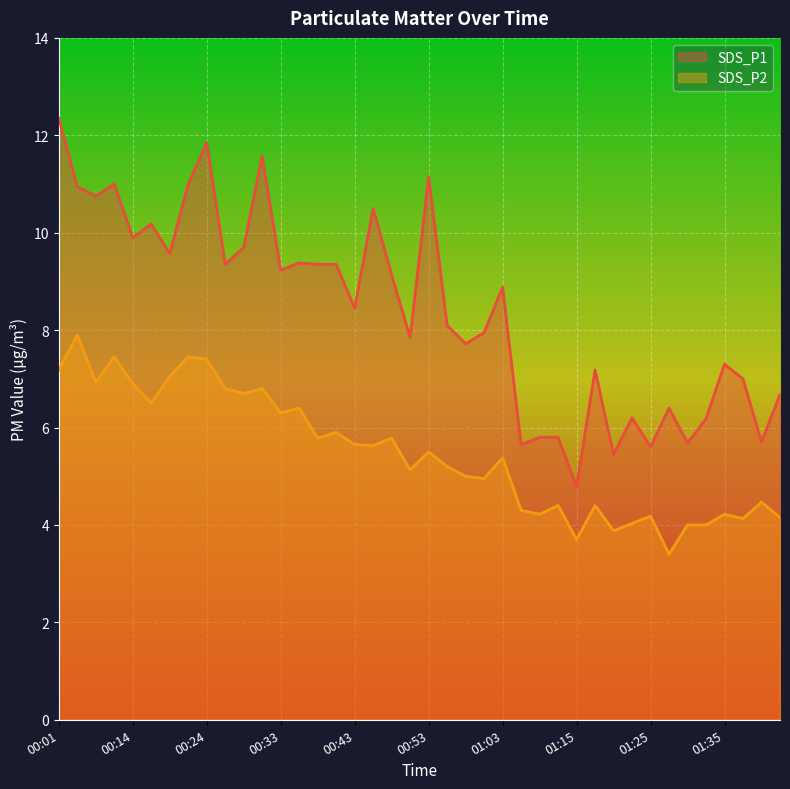

What is the label of the 8th point from the right?

01:25